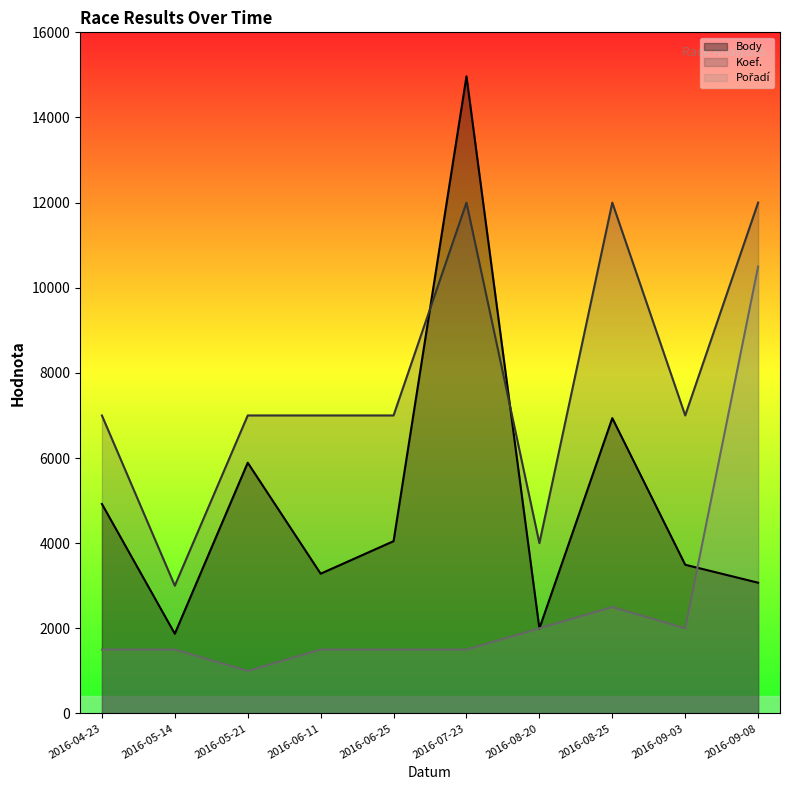

What are all the series names shown in the legend?

Body, Koef., Pořadí